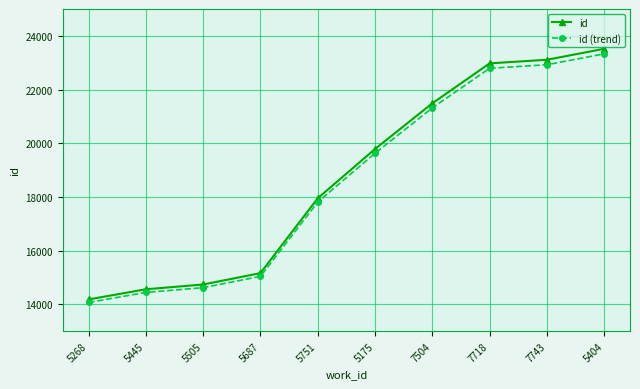

What is the minimum value for id?

14183.0